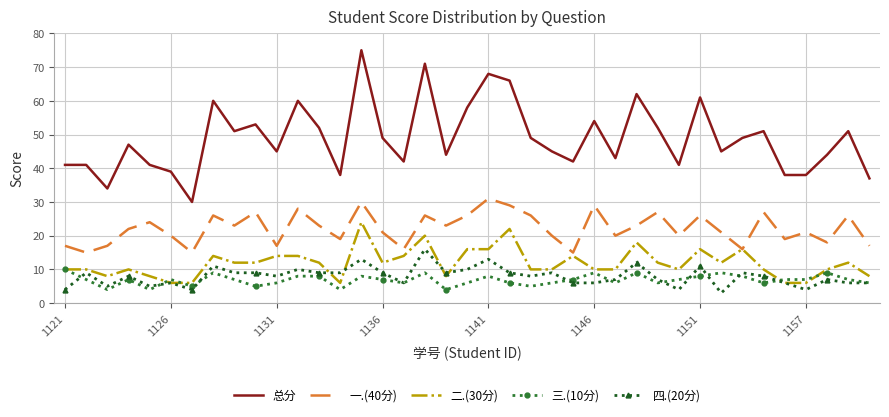

True or false: 一.(40分) and 总分 intersect in this chart.

False